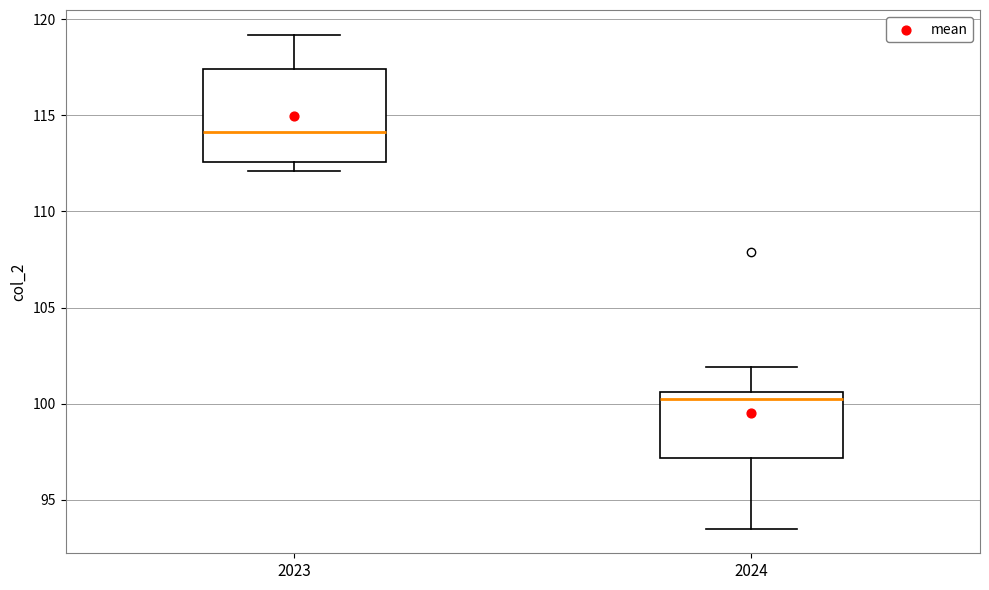

Reading left to right, transcribe this box plot: for each box, give where its median line is, the range the box spans, and where its two whiskers end, as read against the y-axis. The values are not printed on the chart, so give them approximately, as read against the axis.

2023: median 114.0, box 112.5 to 117.5, whiskers 112.0 to 119.0
2024: median 100.5 (just below the box's upper edge), box 97.0 to 100.5, whiskers 93.5 to 102.0